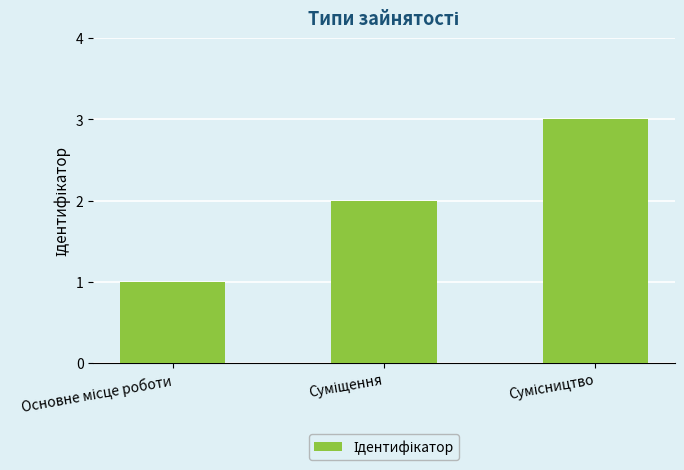

How many series are shown in this chart?

1